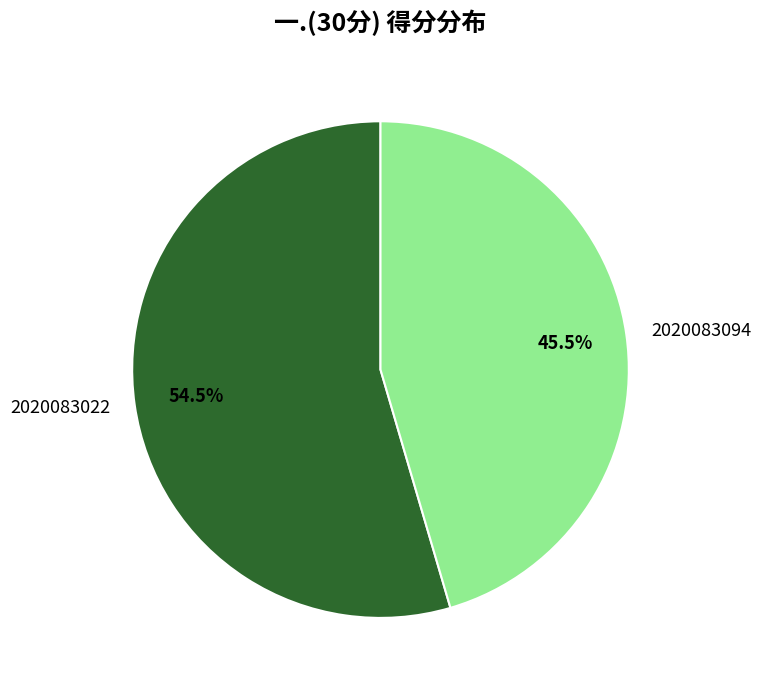

What is the total percentage of 2020083094 and 2020083022?

100.0%